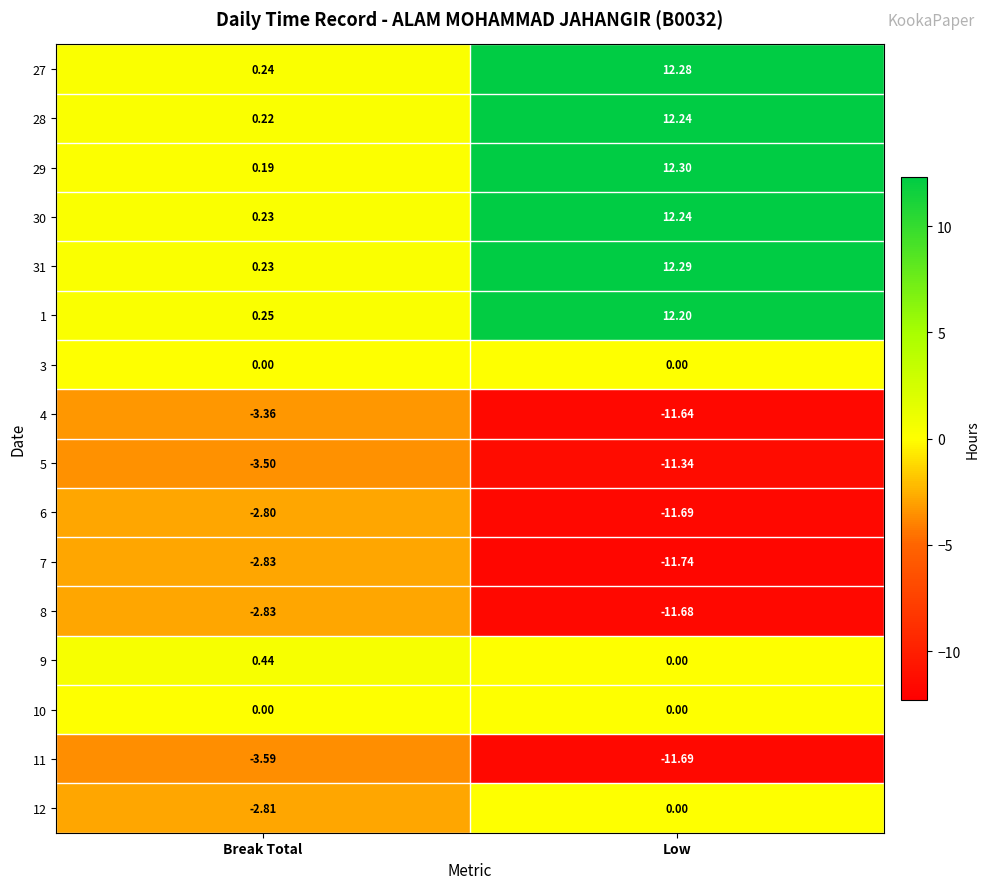

At which label does 1 reach its minimum?

Break Total